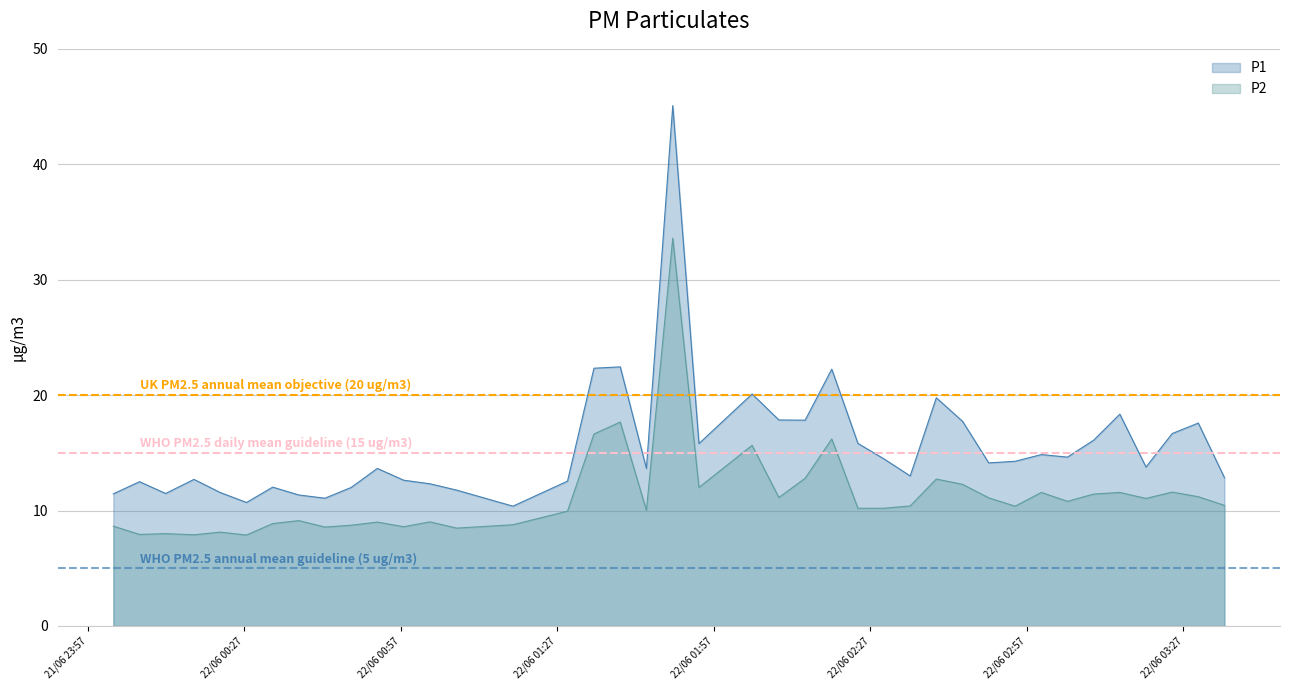

Which has a higher value, 2023-06-22T02:59:47 or 2023-06-22T01:02:37?

2023-06-22T02:59:47